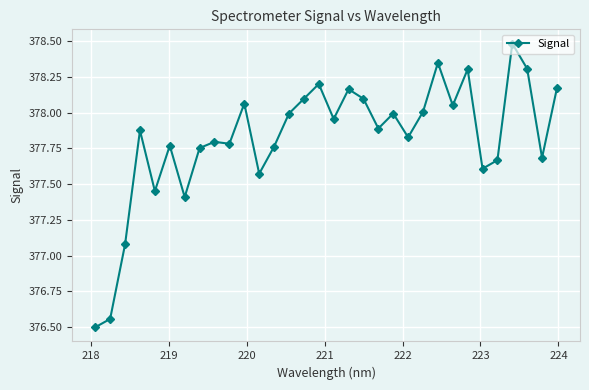

What is the difference between the second highest and minimum values?

1.9